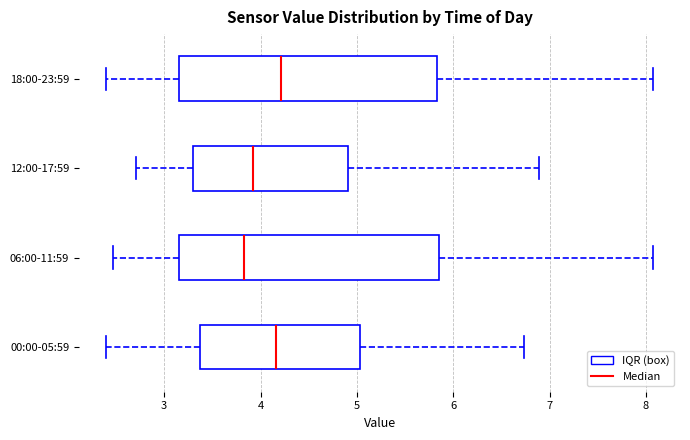

Reading bottom to top, read every box against the x-axis: the position of its median line, the range the box covers, and the ends of its whiskers. The values are not printed on the chart, so give them approximately, as read against the axis.

00:00-05:59: median 4.2, box 3.4 to 5.0, whiskers 2.4 to 6.7
06:00-11:59: median 3.8, box 3.2 to 5.9, whiskers 2.5 to 8.1
12:00-17:59: median 3.9, box 3.3 to 4.9, whiskers 2.7 to 6.9
18:00-23:59: median 4.2, box 3.2 to 5.8, whiskers 2.4 to 8.1